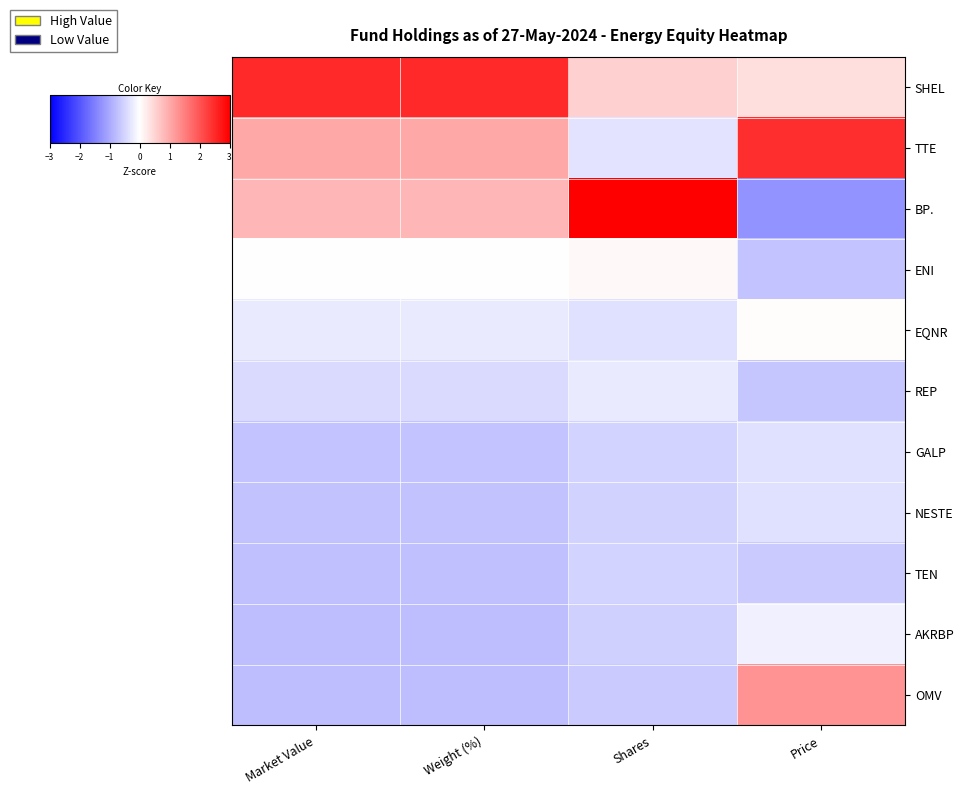

Rank the series at Market Value from lowest to highest value.

OMV, AKRBP, TEN, NESTE, GALP, REP, EQNR, ENI, BP., TTE, SHEL